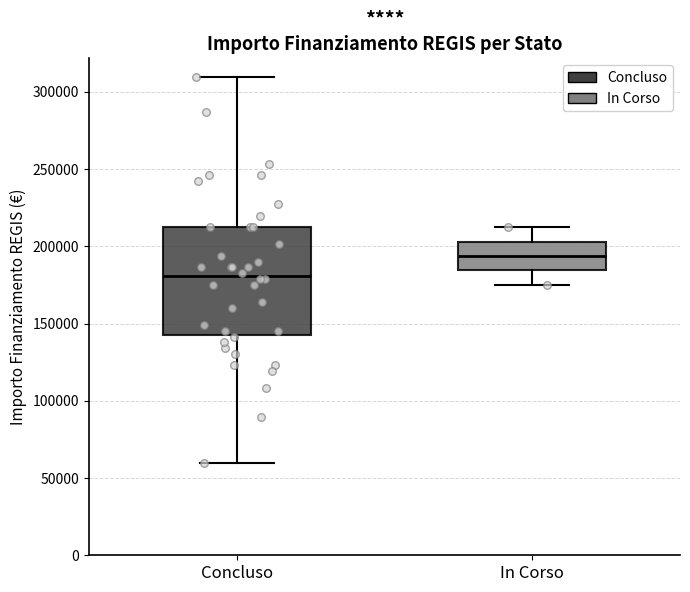

Where is the upper edge of the box for In Corso on the y-axis? The values are not printed on the chart, so give them approximately, as read against the axis.

205000